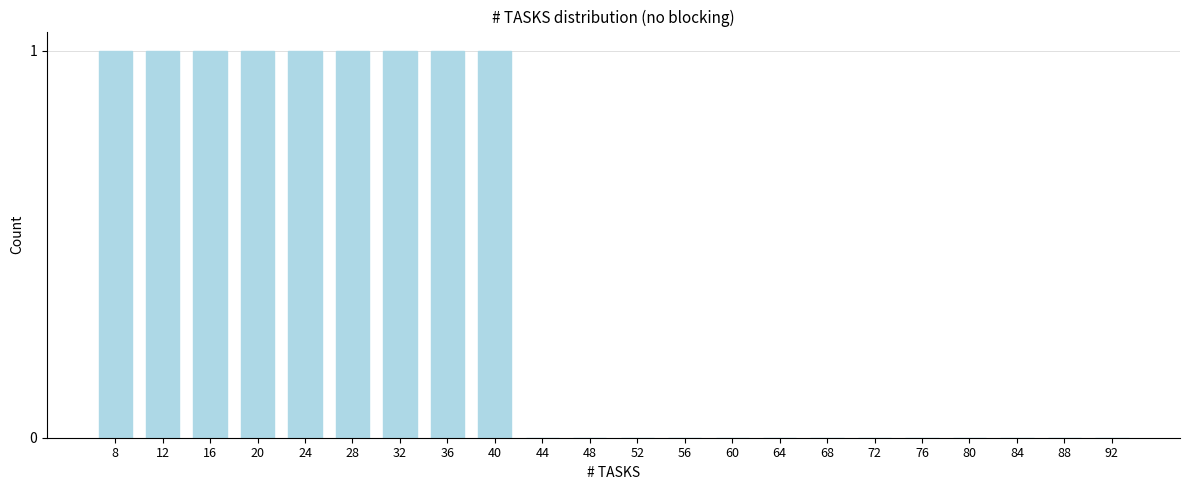

Reading left to right, transcribe all the data shown in this chart.

8=1	12=1	16=1	20=1	24=1	28=1	32=1	36=1	40=1	44=0	48=0	52=0	56=0	60=0	64=0	68=0	72=0	76=0	80=0	84=0	88=0	92=0